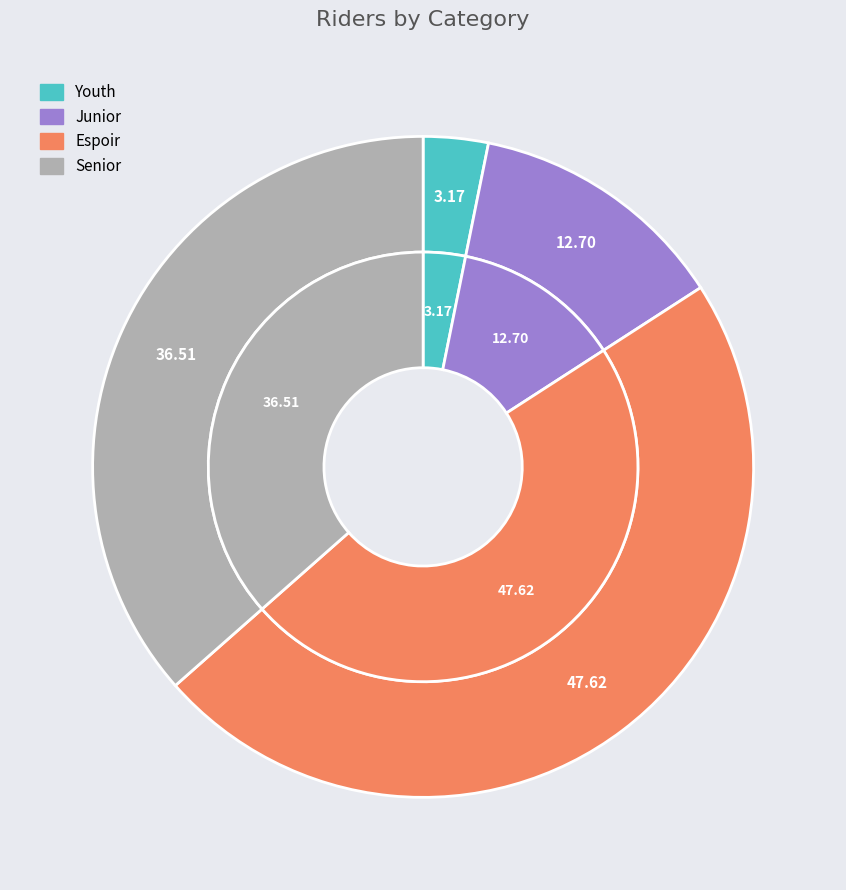

What percentage is the Senior slice, to the nearest percent?

37%